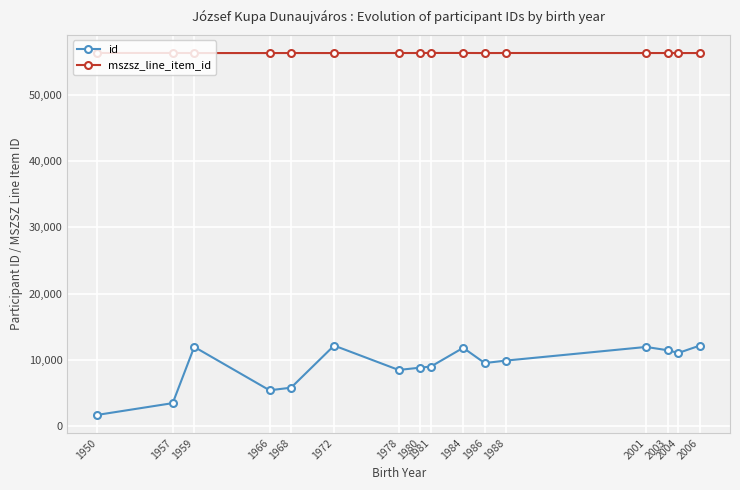

What is the maximum value shown in the chart?

56304